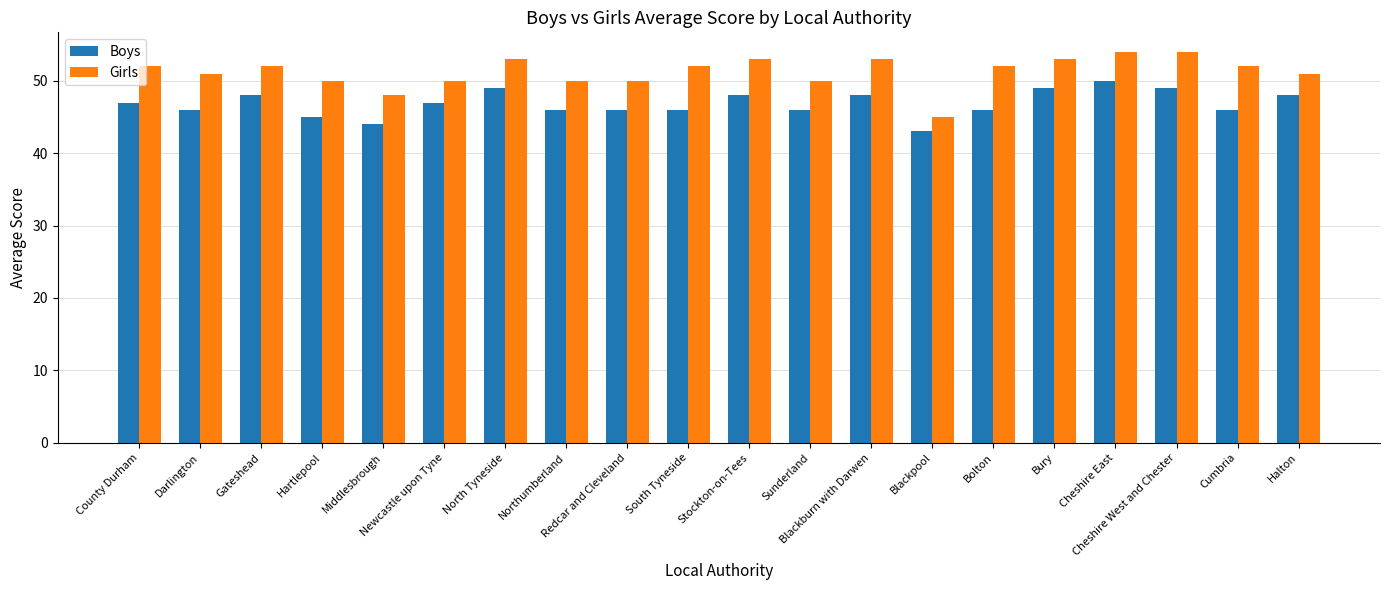

Which series has the widest spread of values?

Girls